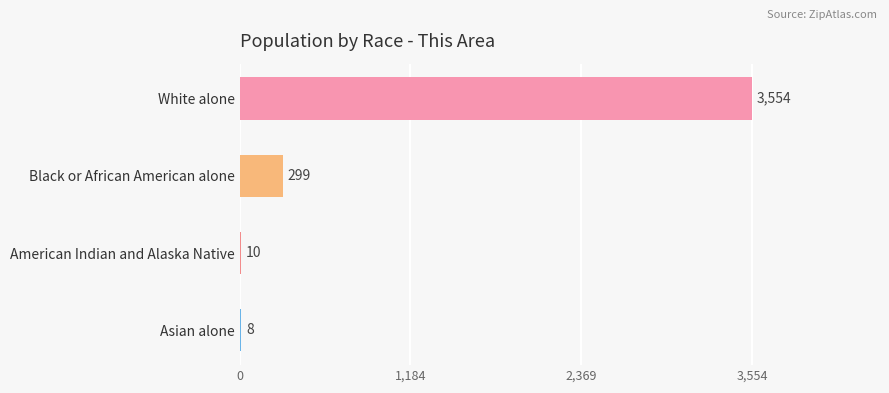

What is the greatest value displayed?

3554